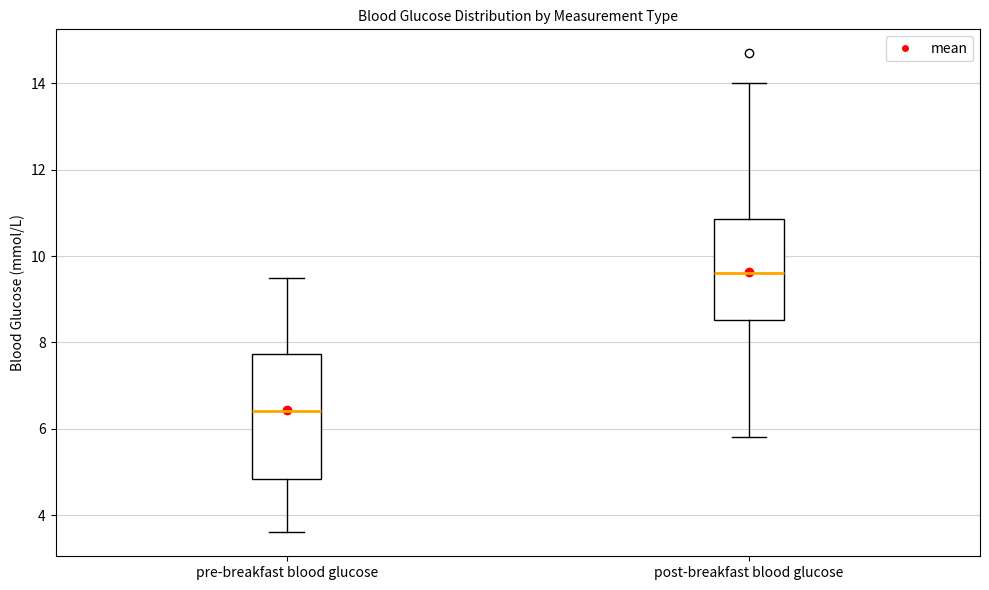

Which box has the lowest median line?

pre-breakfast blood glucose